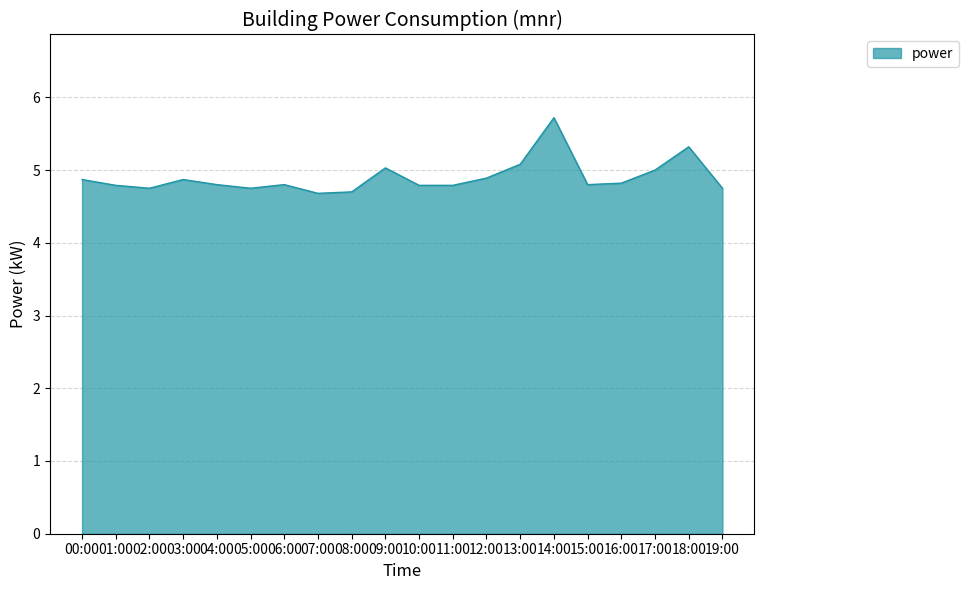

Which has a higher value, 10:00 or 07:00?

10:00